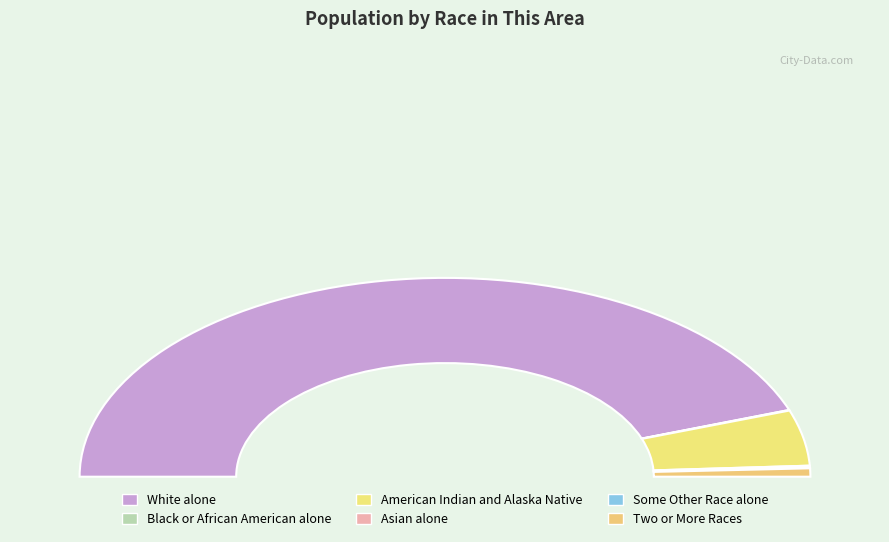

What is the change in value from White alone to Two or More Races?

-7636